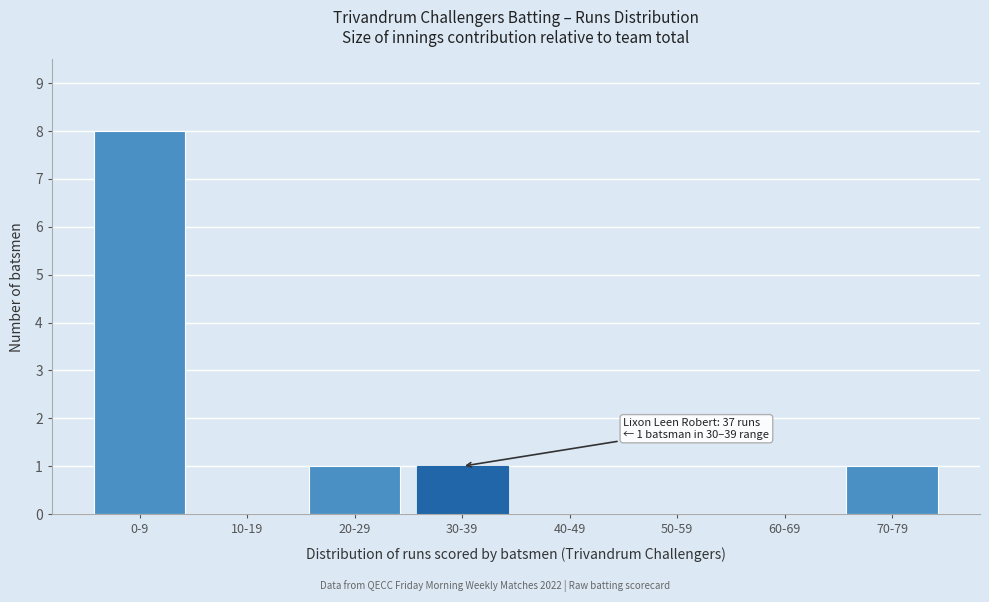

Reading left to right, list all the values displayed in this chart.

0-9=8	10-19=0	20-29=1	30-39=1	40-49=0	50-59=0	60-69=0	70-79=1